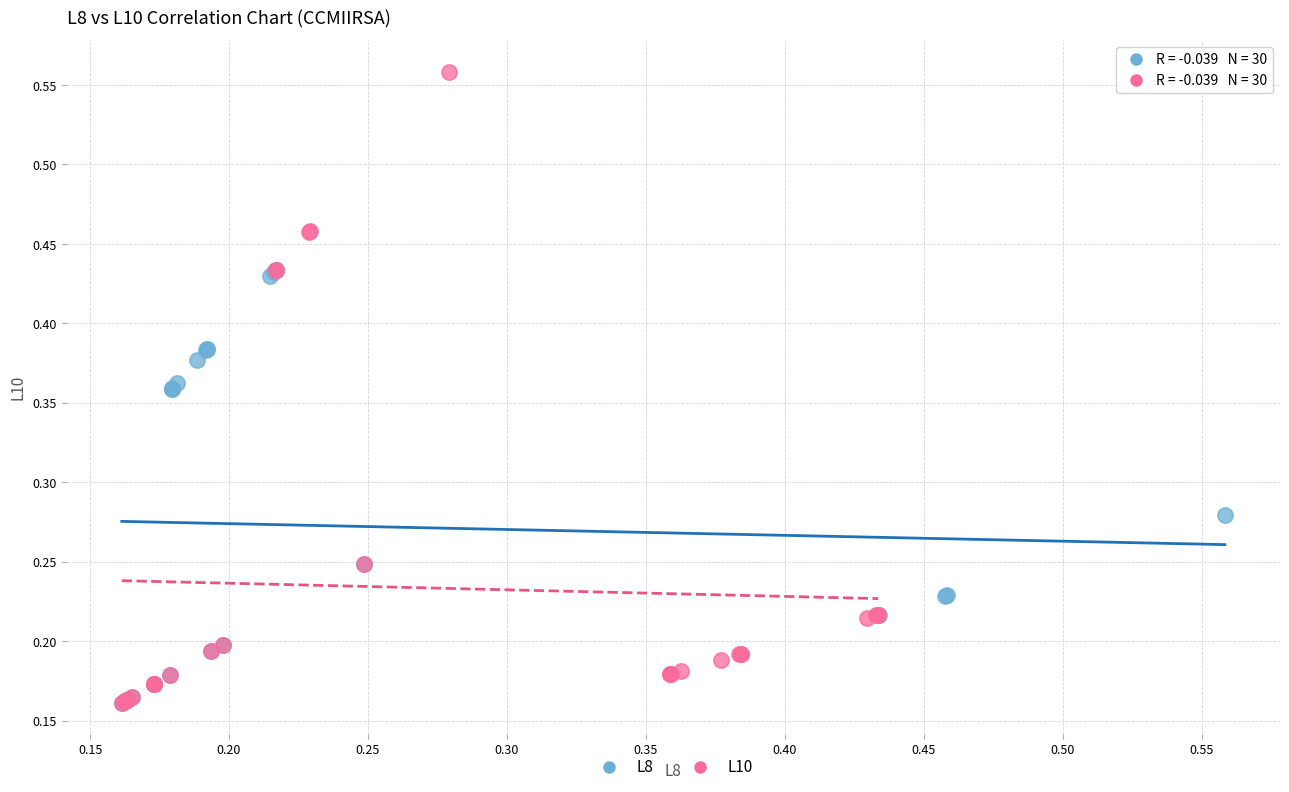

Which series reaches the maximum Y coordinate?

L10